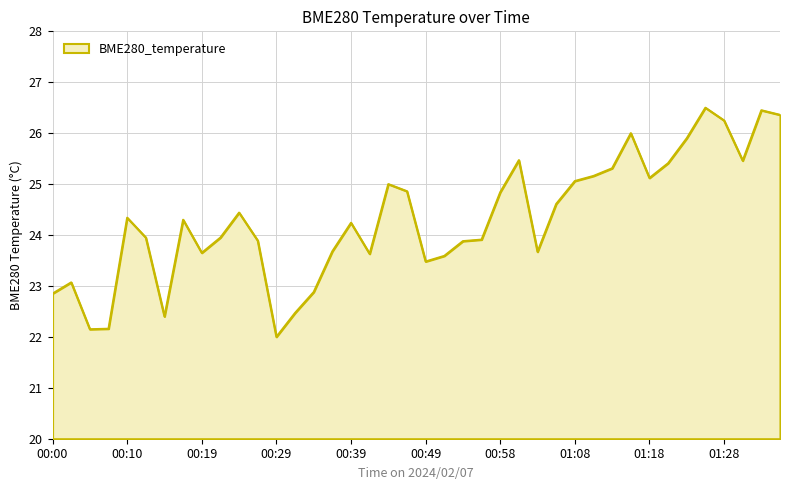

What is the minimum value shown in the chart?

22.0